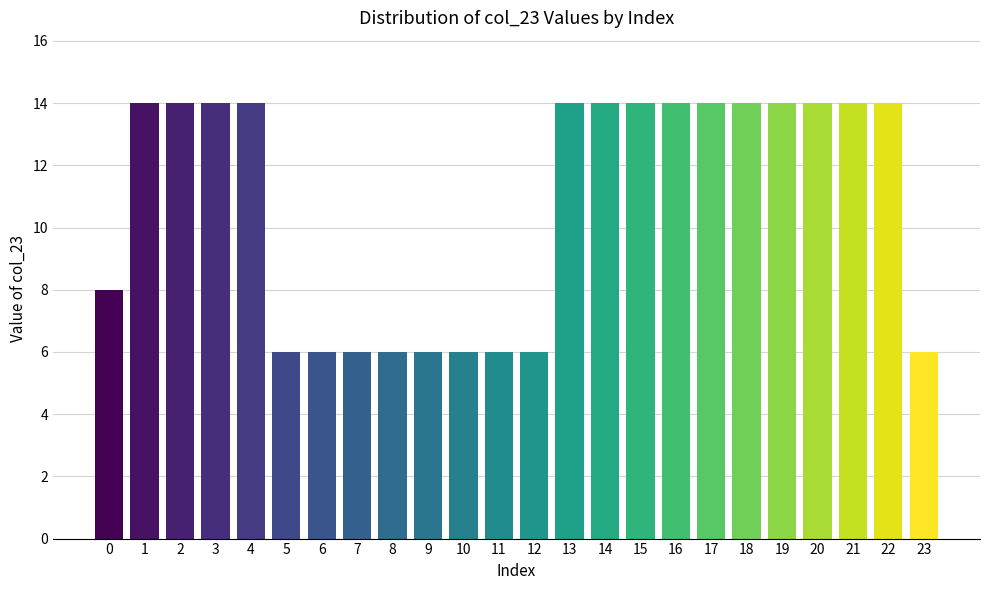

Reading left to right, what are all the values shown in this chart?

0=8	1=14	2=14	3=14	4=14	5=6	6=6	7=6	8=6	9=6	10=6	11=6	12=6	13=14	14=14	15=14	16=14	17=14	18=14	19=14	20=14	21=14	22=14	23=6